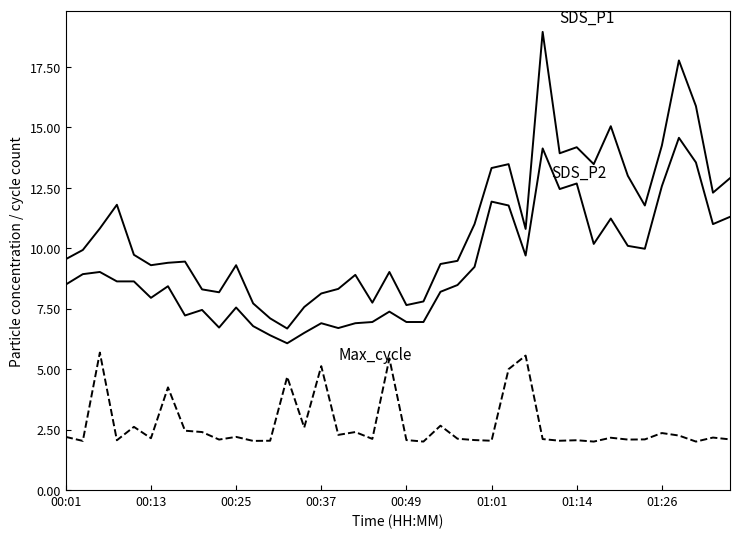

The SDS_P1 series shows 11.7 at 21. True or false?

False